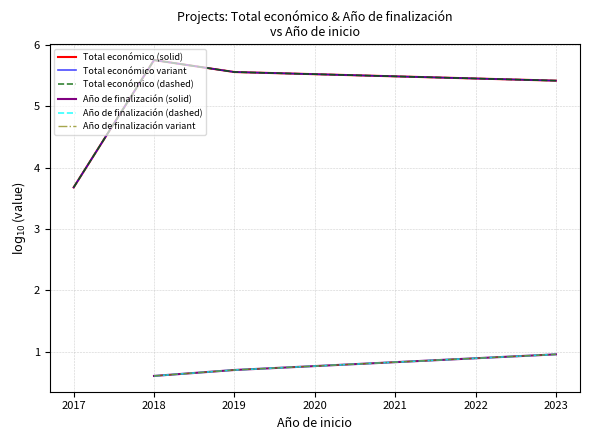

What is the value of the Total económico (dashed) point at the 1st from the left?

3.7